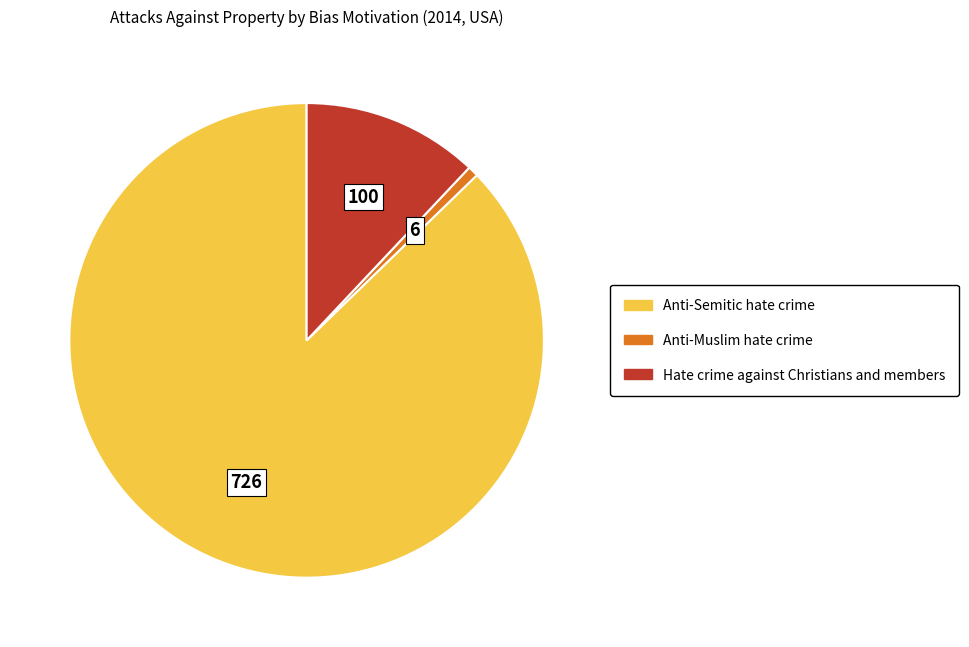

Is the sum of Hate crime against Christians and members and Anti-Muslim hate crime greater than half?

No